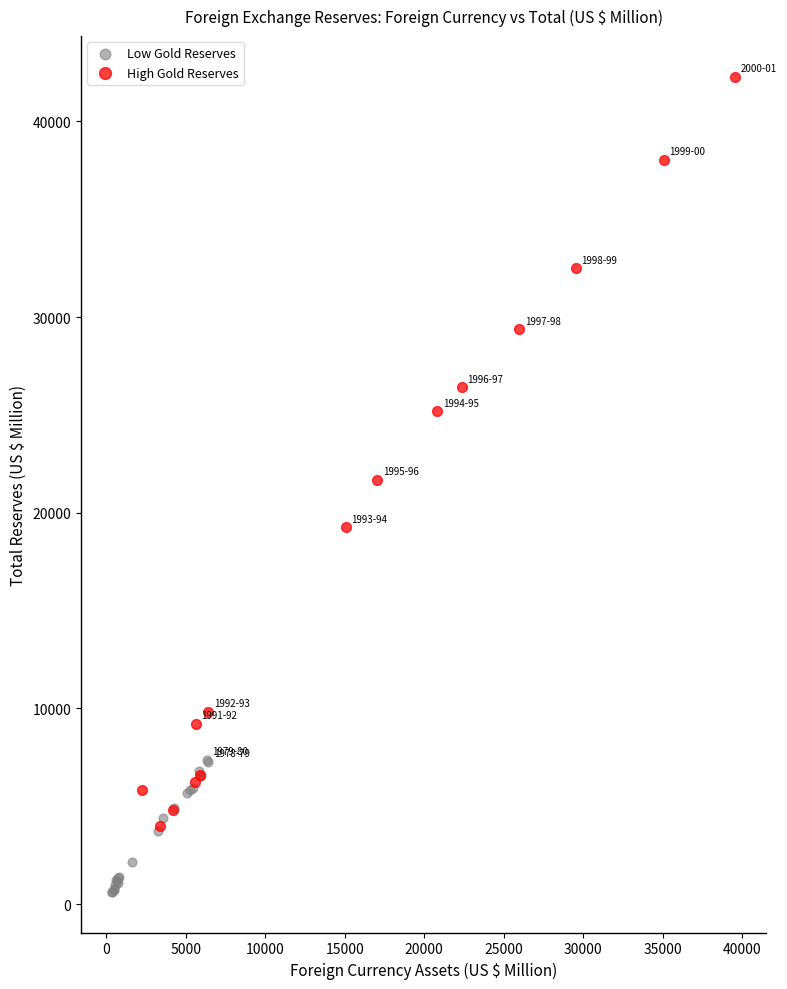

Which series contains the lowest Y value?

Low Gold Reserves